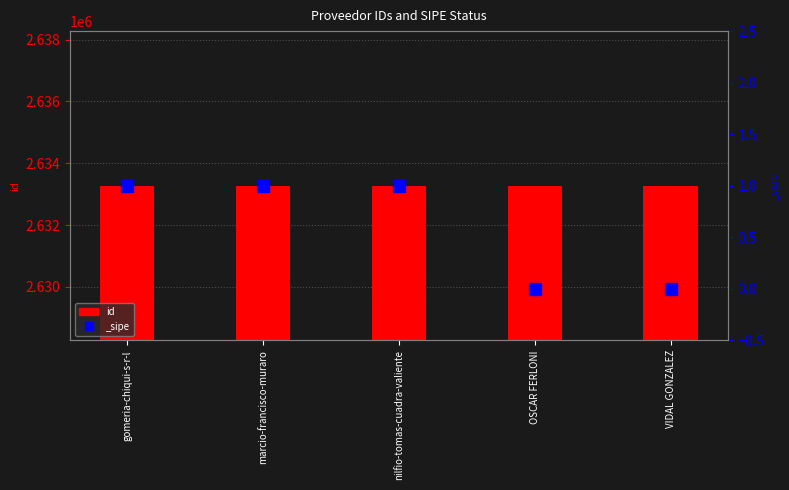

Which label corresponds to the largest value in the chart?

OSCAR FERLONI